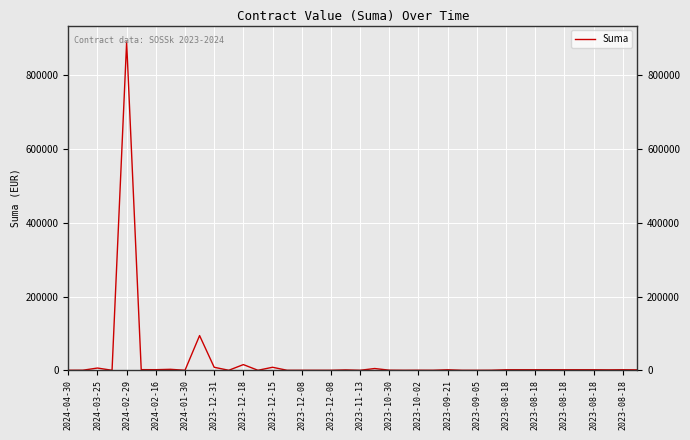

What is the maximum value shown in the chart?

890343.1